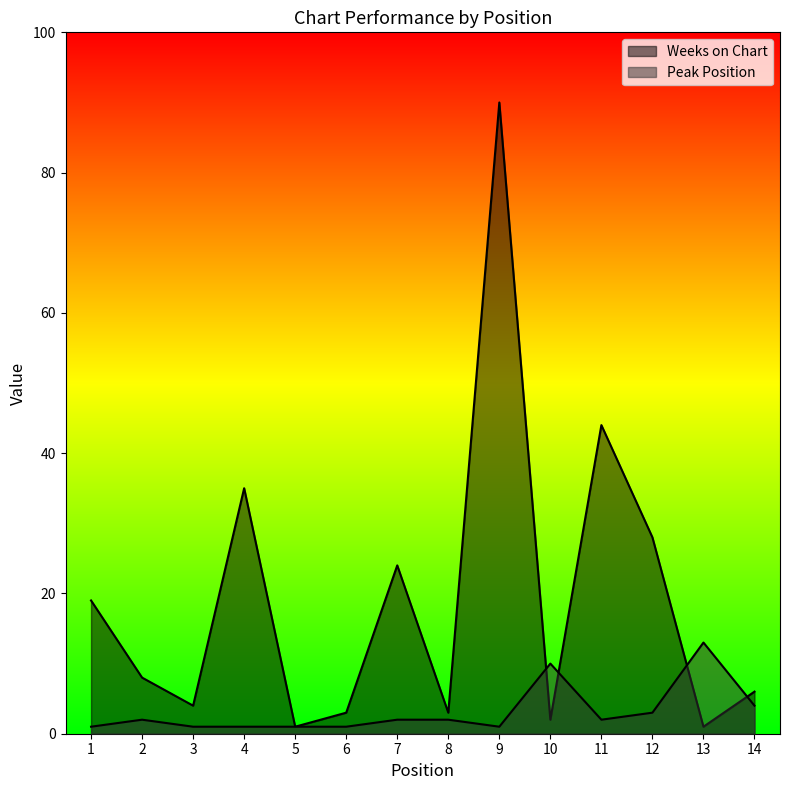

How many data points in Peak Position are above 2?

4